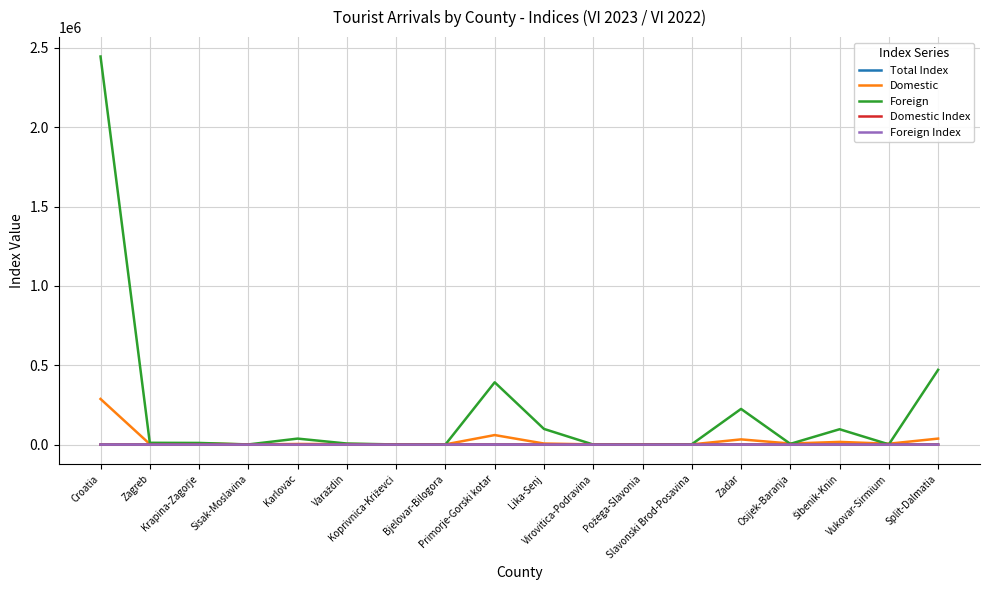

Which series has the largest range (max minus min)?

Foreign